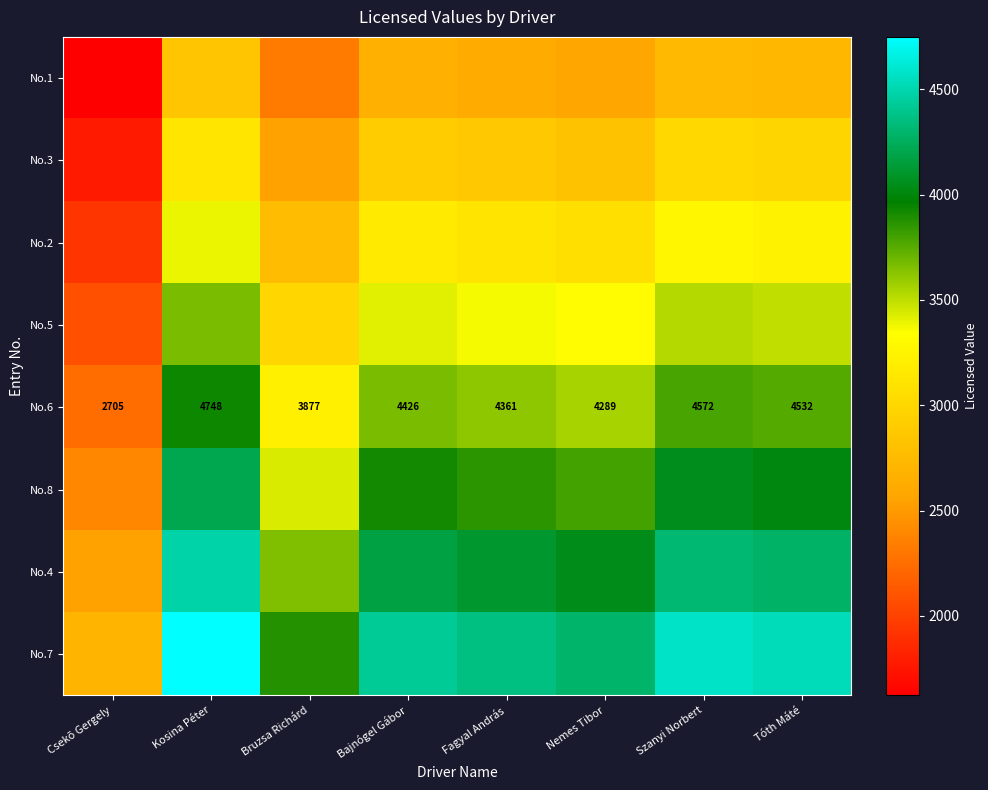

The value of No.2 at Fagyal András is 3115.0. True or false?

True